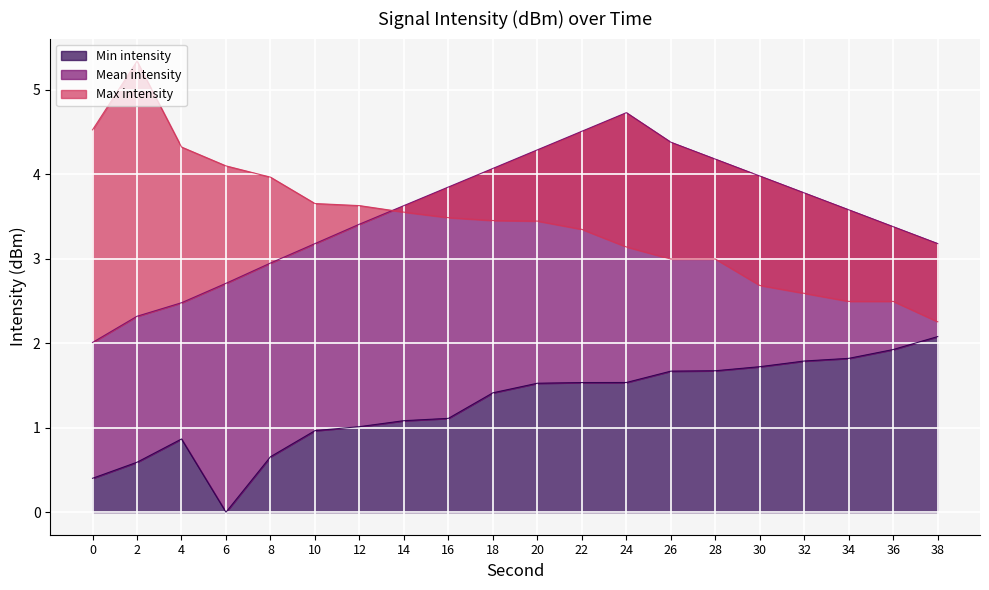

Between 0 and 38, which series saw the biggest shift?

Max intensity